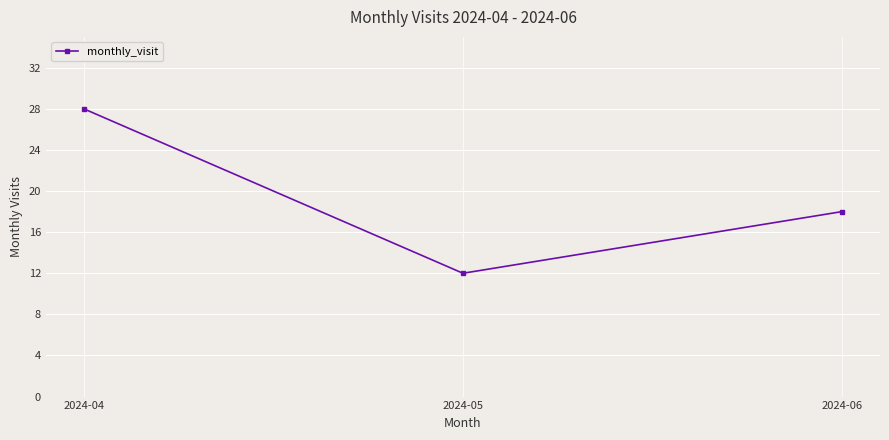

How many values are between 12 and 28?

3